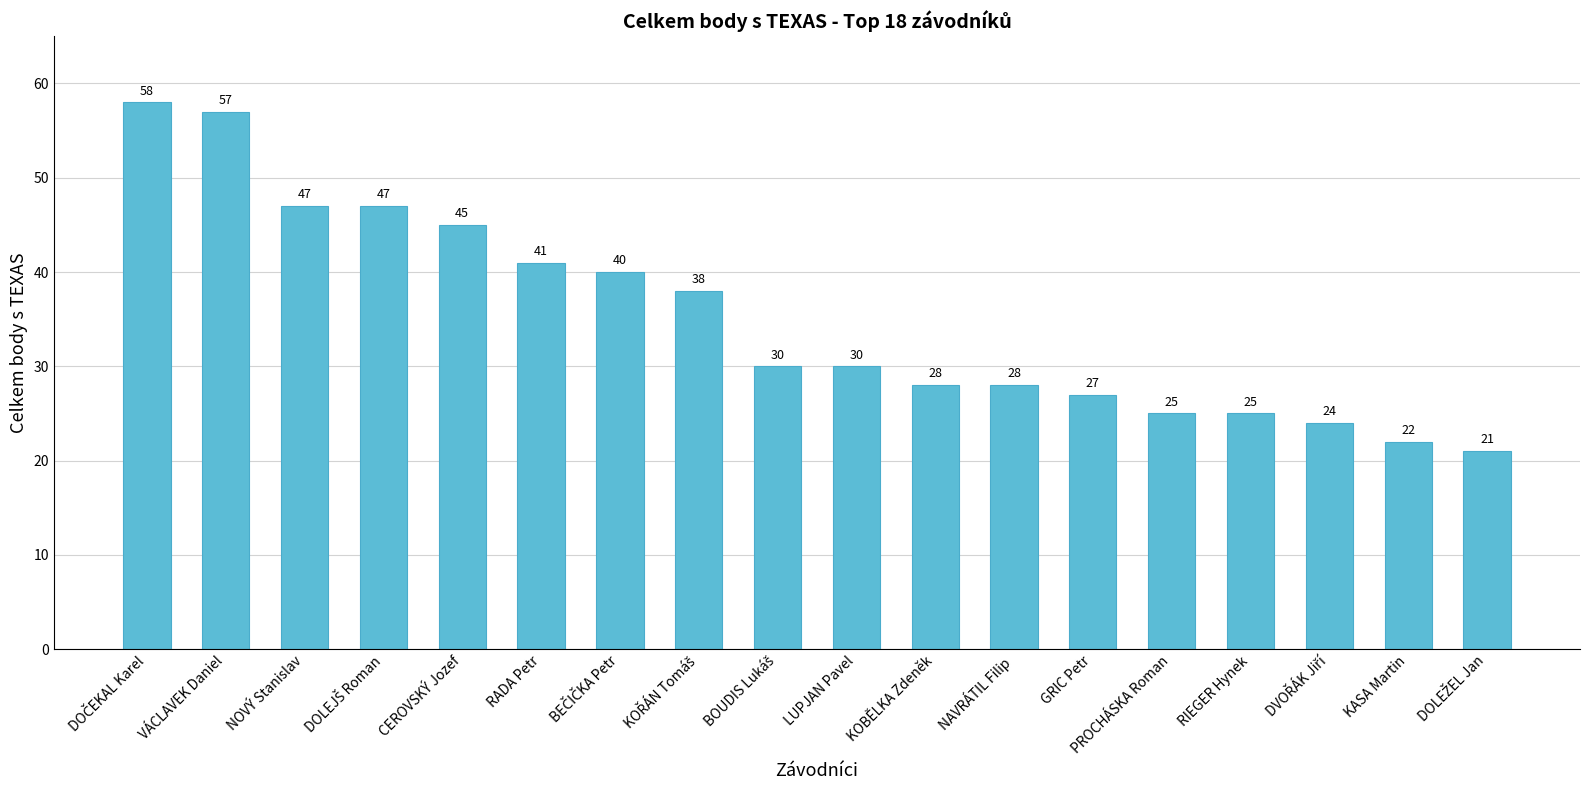

How many series are shown in this chart?

1